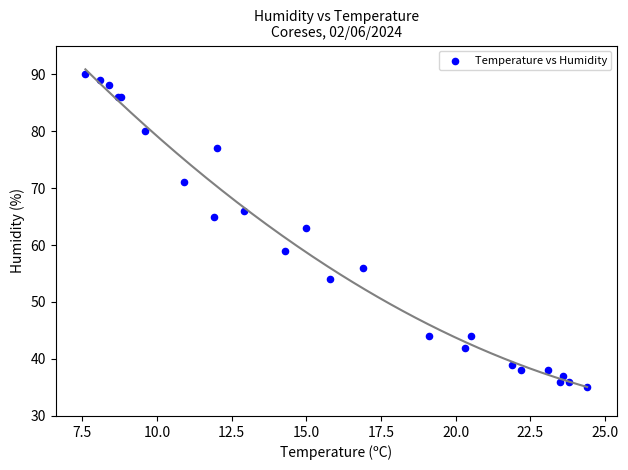

What Y value in the scatter plot is closest to 62?

63